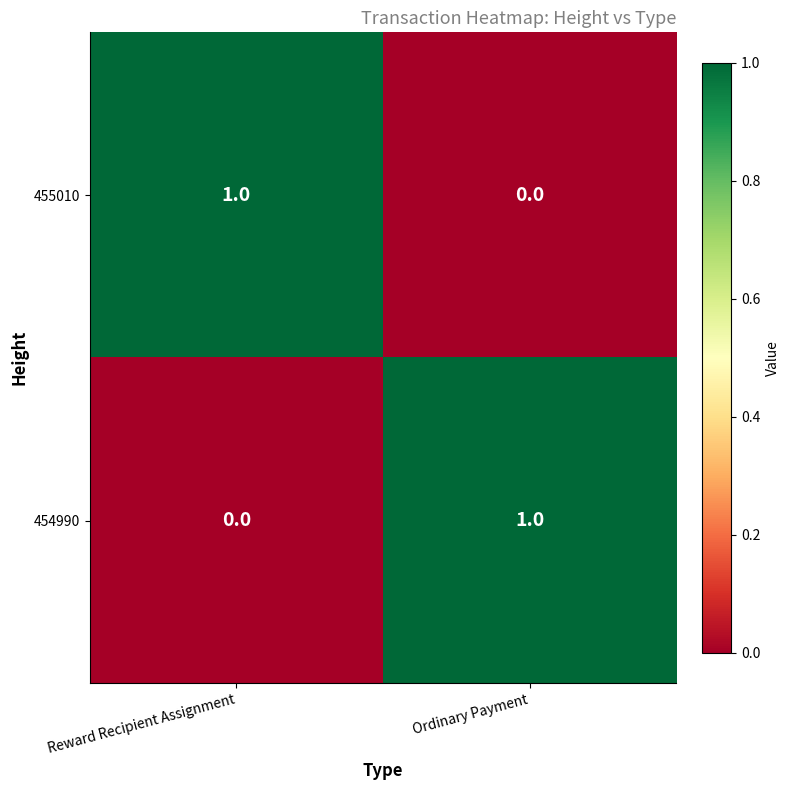

Reading left to right, list all the values displayed in this chart.

455010: Reward Recipient Assignment=1	Ordinary Payment=0
454990: Reward Recipient Assignment=0	Ordinary Payment=1